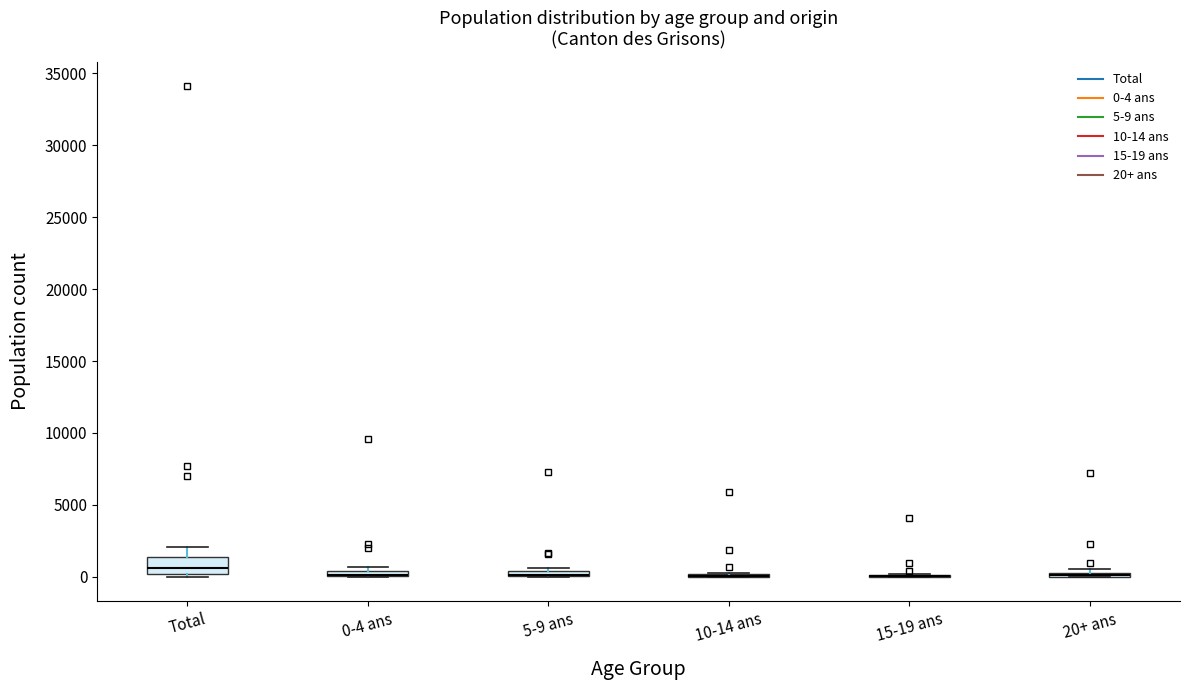

Comparing the boxes themselves (not the whiskers), which one is the tallest?

Total